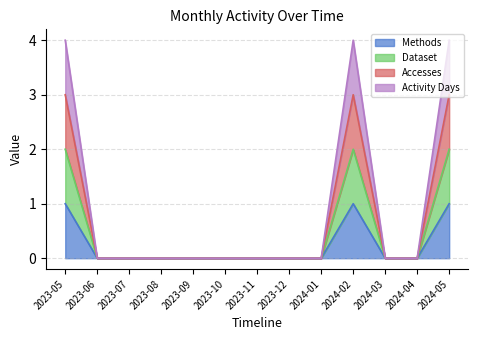

List the labels in order of Dataset value, largest first.

2023-05, 2024-02, 2024-05, 2023-06, 2023-07, 2023-08, 2023-09, 2023-10, 2023-11, 2023-12, 2024-01, 2024-03, 2024-04